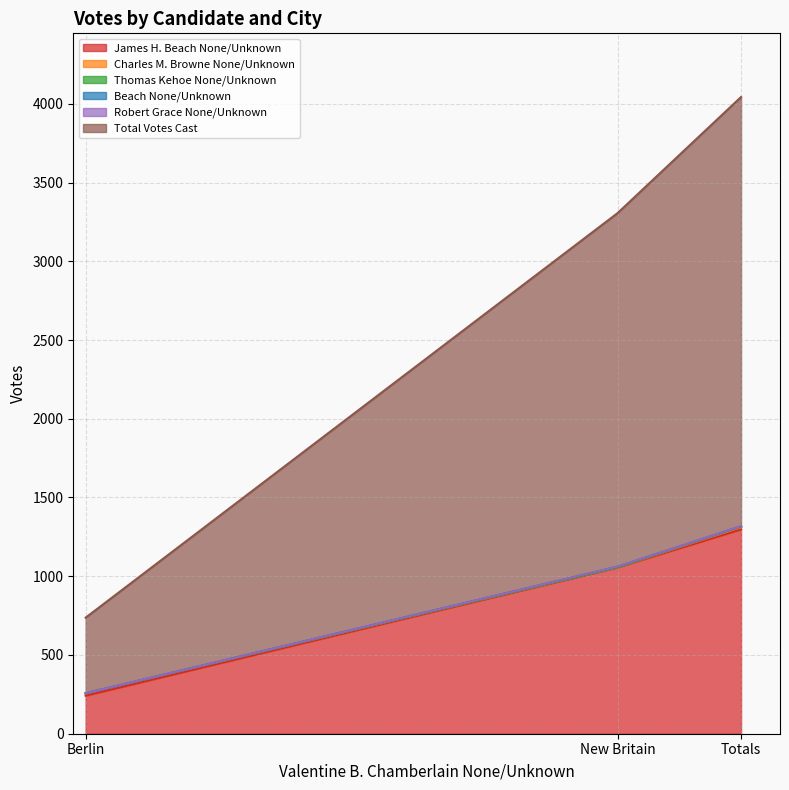

What is the label of the 2nd point from the left?

New Britain